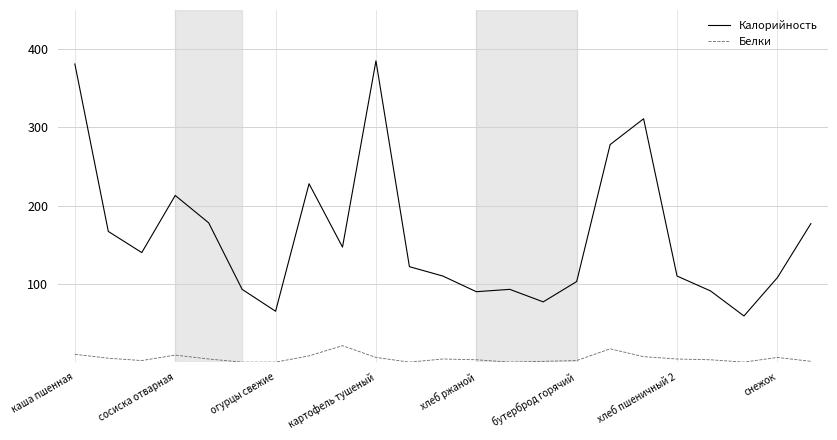

Which series has the widest spread of values?

Калорийность